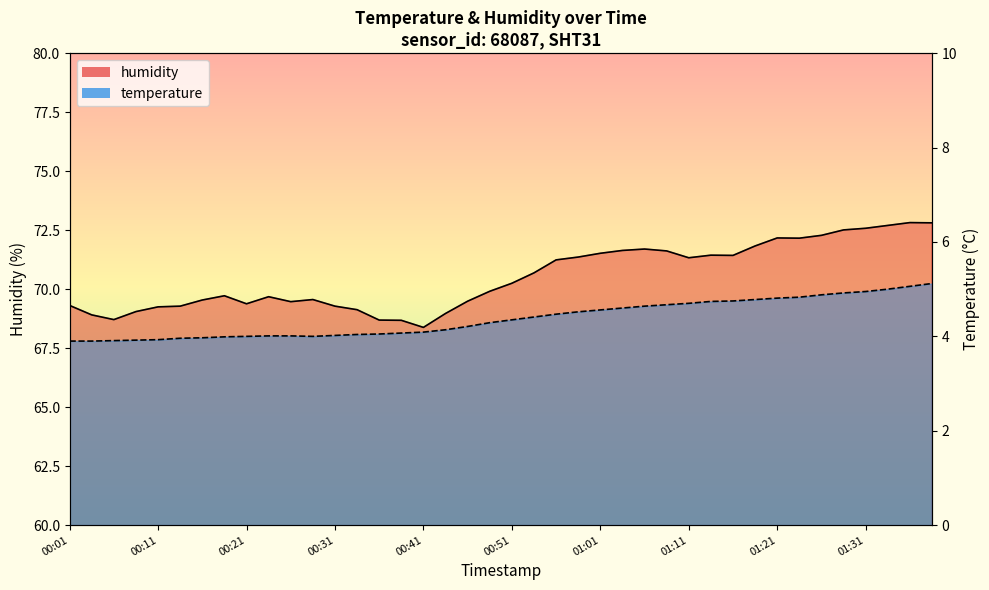

Which series has the largest total across all categories?

humidity